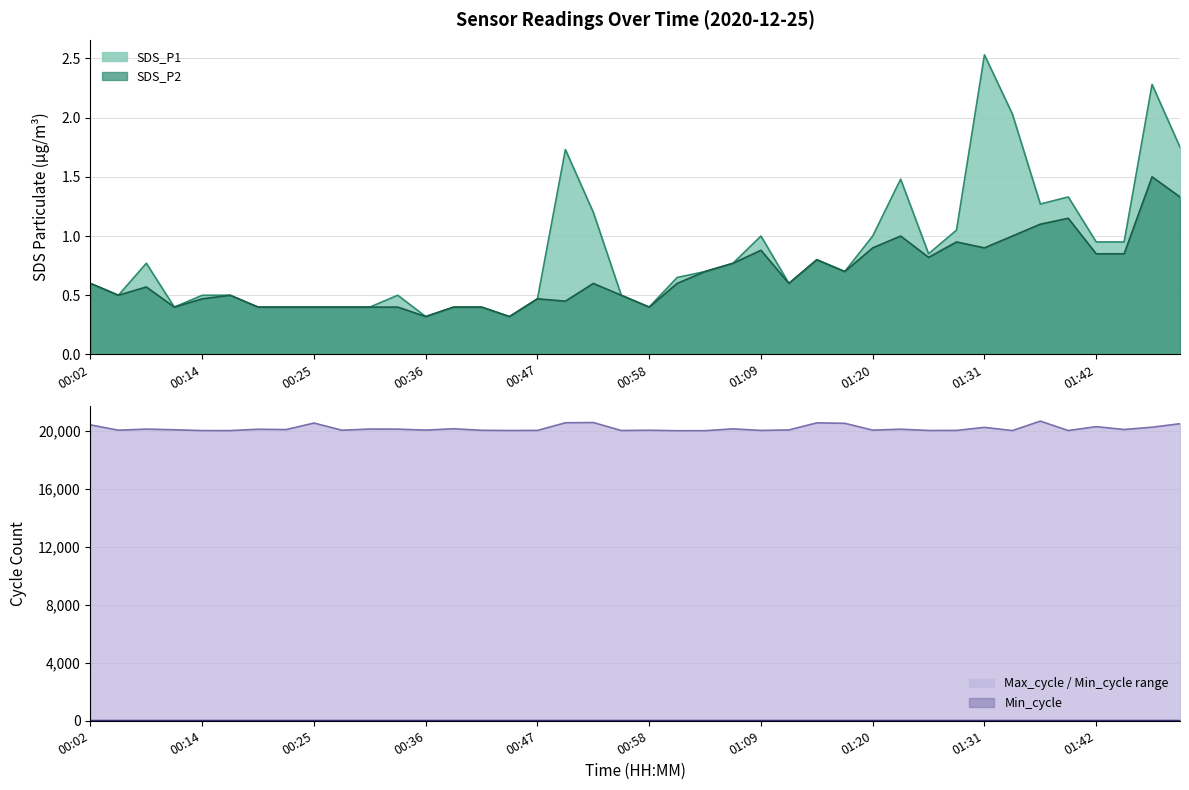

At which label does SDS_P1 reach its peak?

01:31